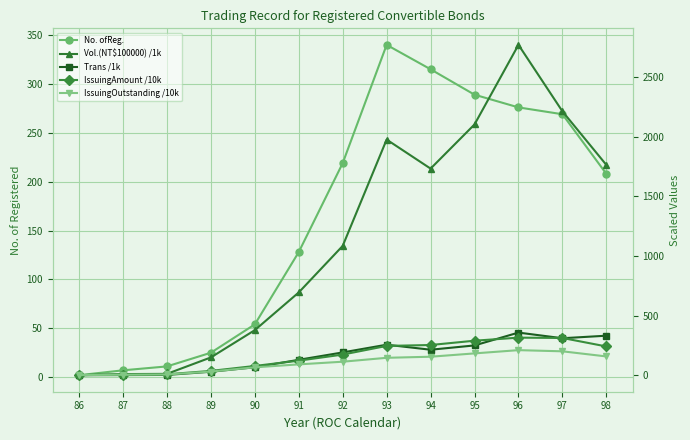

True or false: Vol.(NT$100000) /1k and No. ofReg. cross at least once.

True